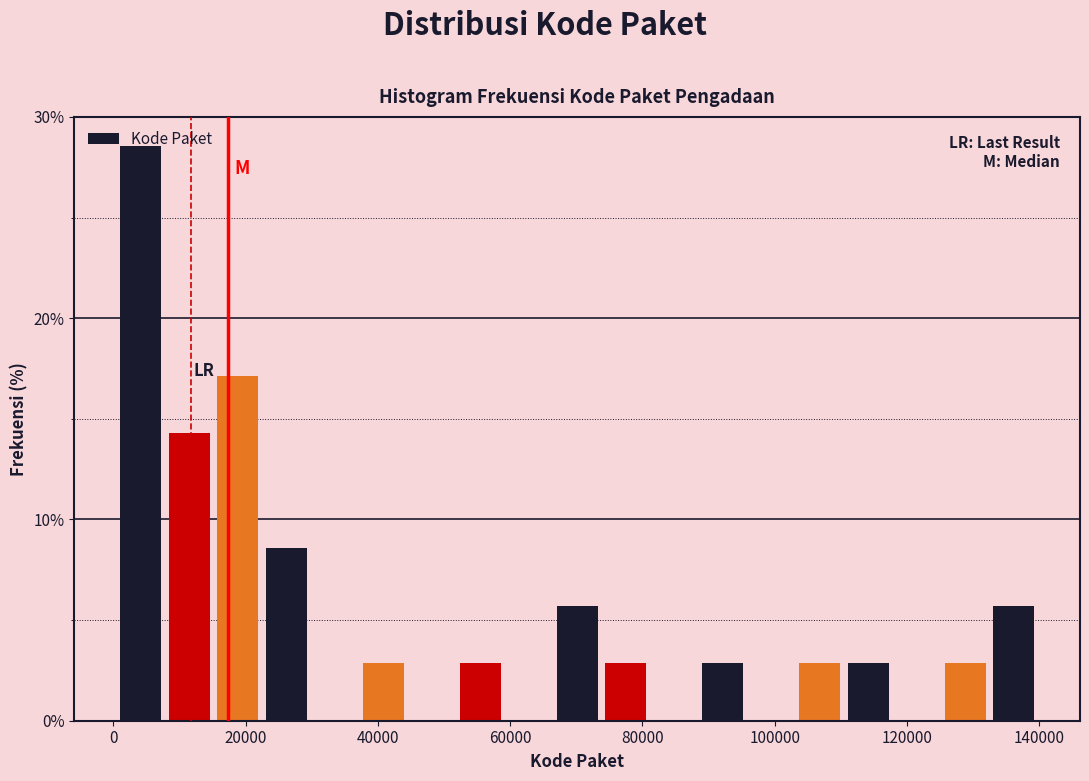

Read against the x-axis, roughly where is the centre of the tallest bar?

4000